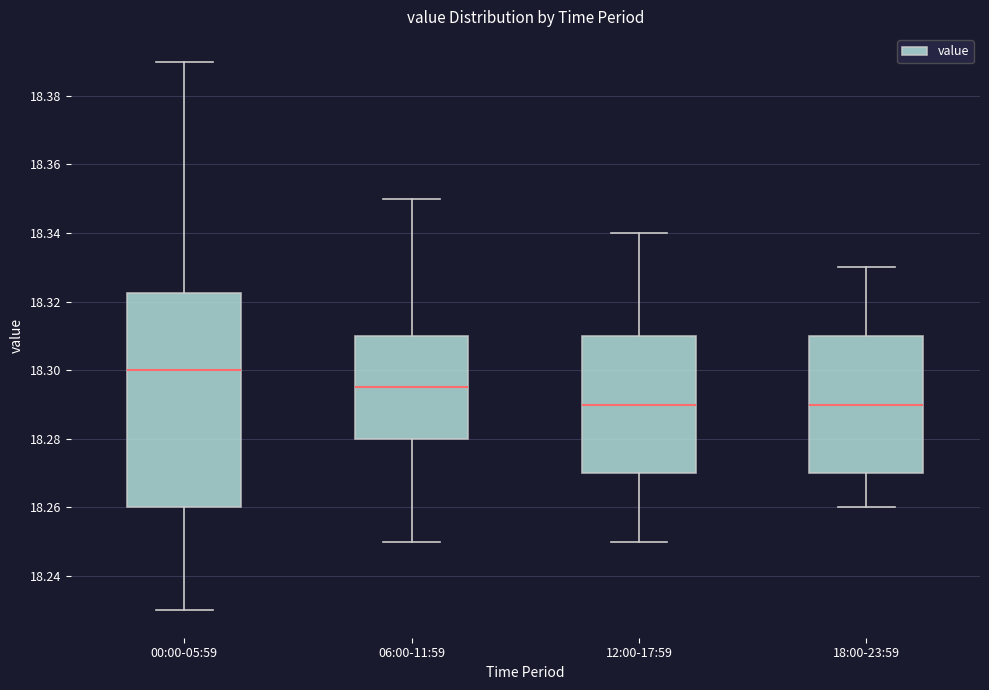

Which box has the highest median line?

00:00-05:59